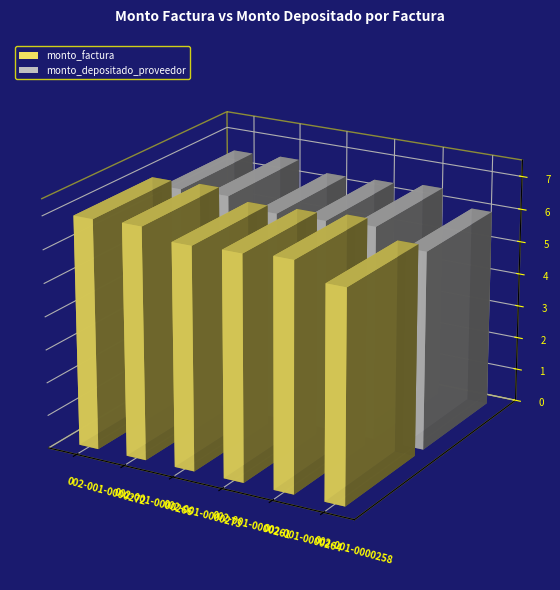

What are all the series names shown in the legend?

monto_factura, monto_depositado_proveedor